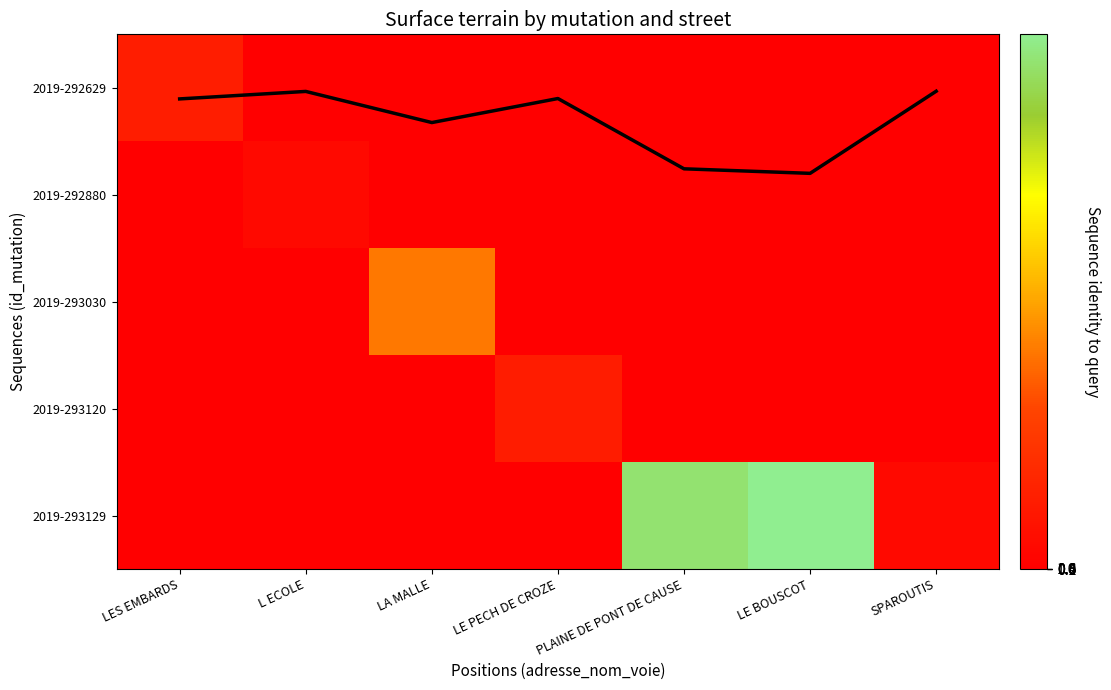

True or false: 2019-293129 has a value of 14171.9 at LA MALLE.

False